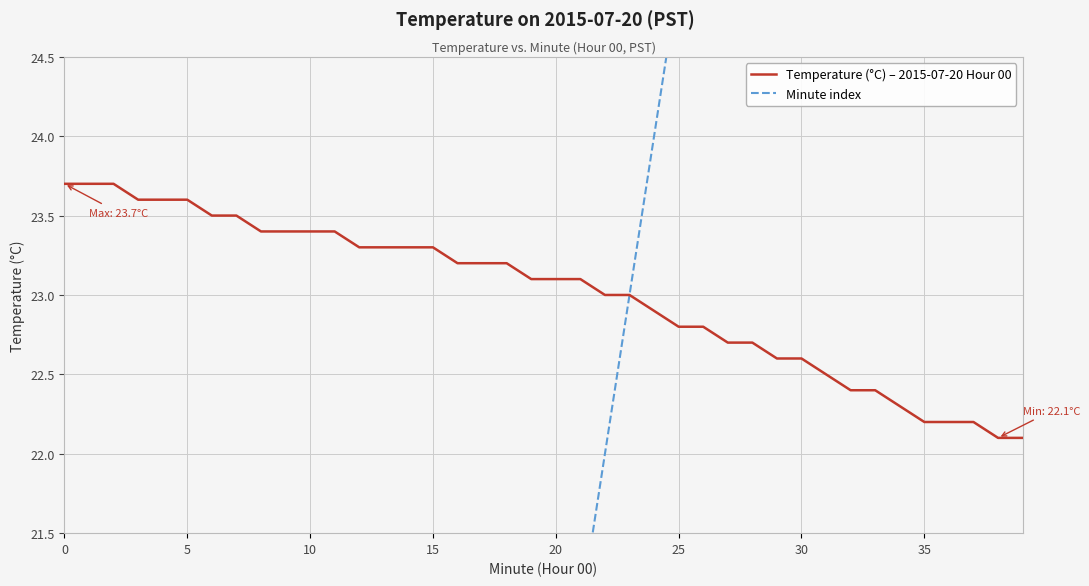

Which has a higher value, 32 or 10?

10